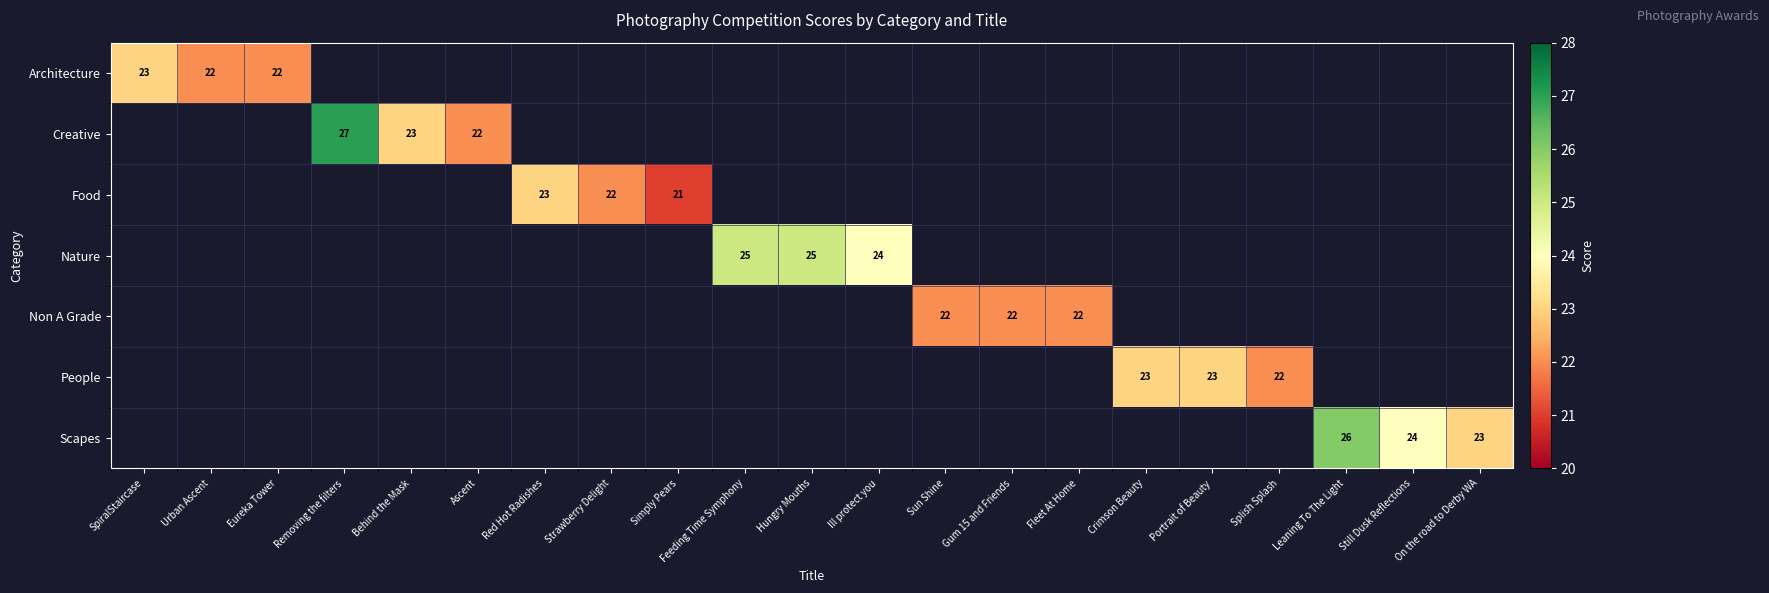

The value of People at Splish Splash is 10. True or false?

False